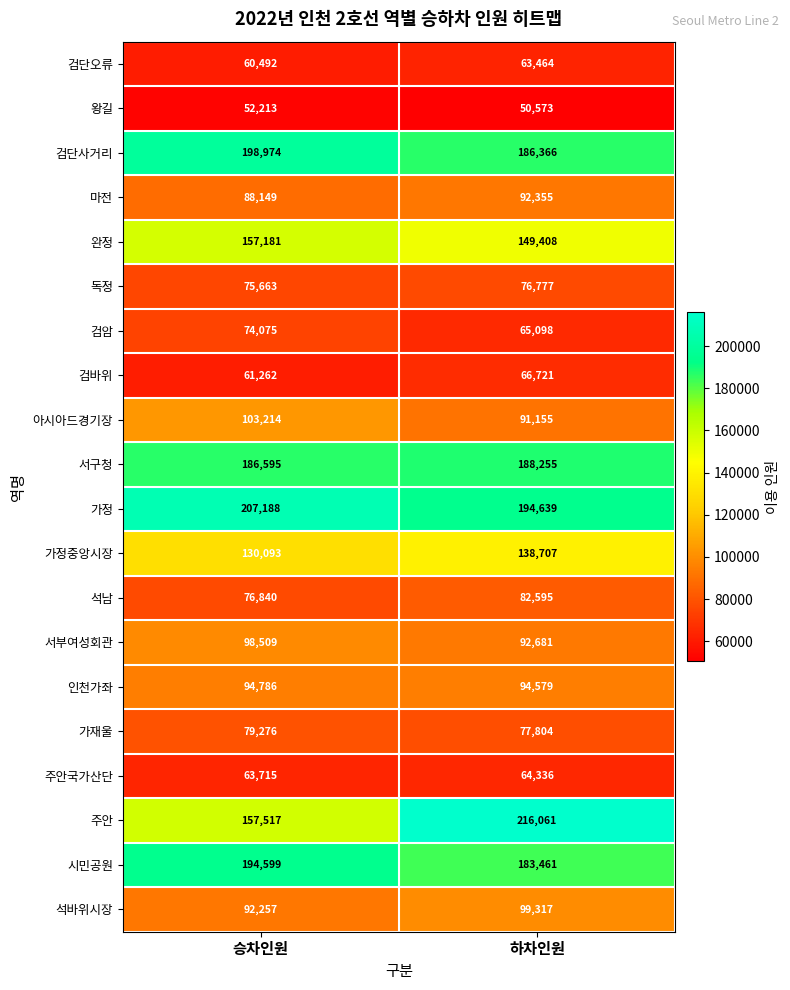

Is the value of 검바위 at 하차인원 greater than the value of 서구청 at 하차인원?

No